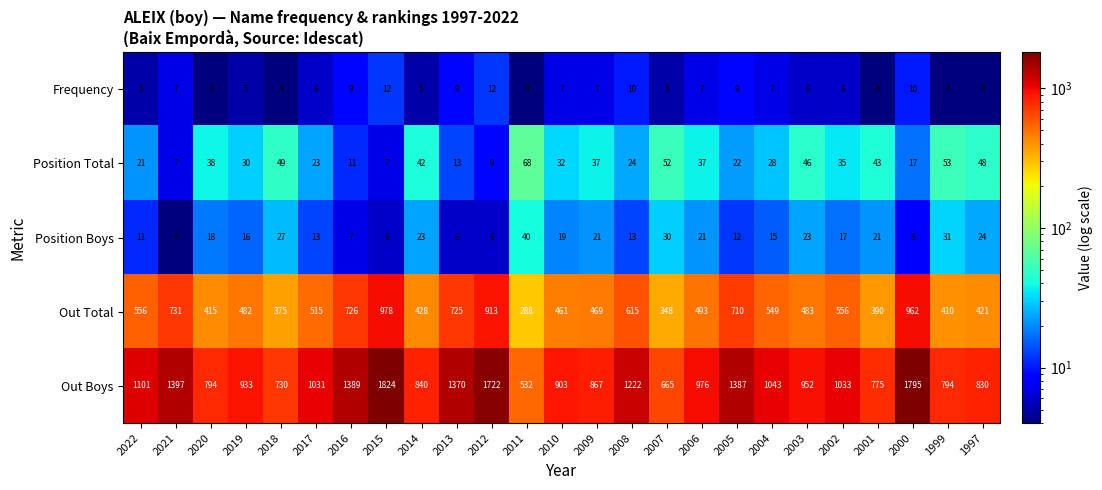

At which category is the sum across all series the highest?

2015